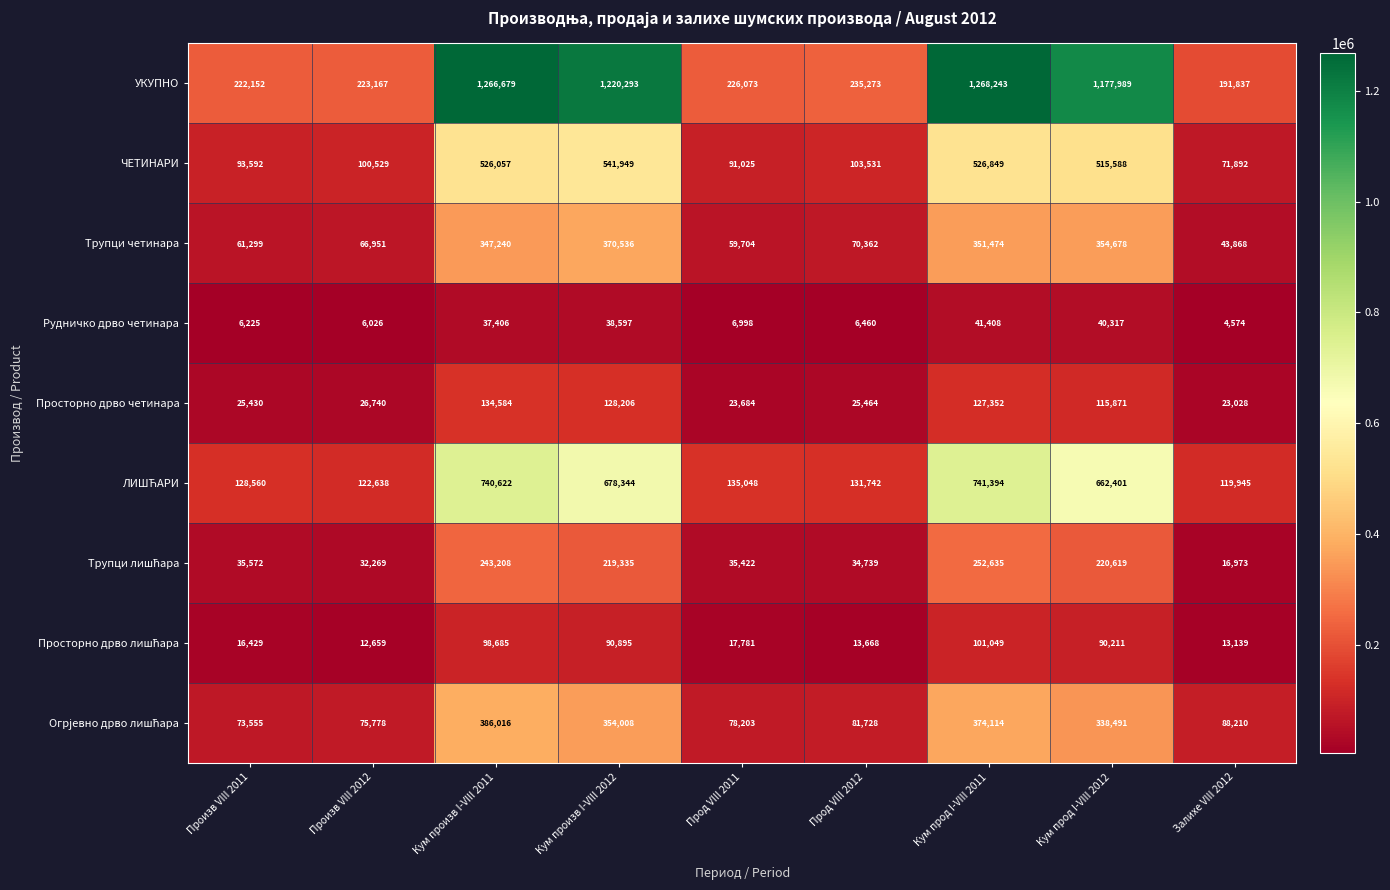

Between Кум произв I-VIII 2012 and Кум прод I-VIII 2012, which series saw the biggest shift?

УКУПНО